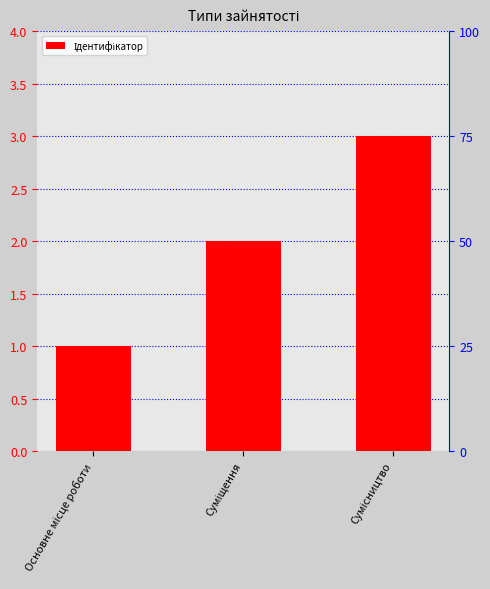

What is the label of the 3rd bar from the right?

Основне місце роботи